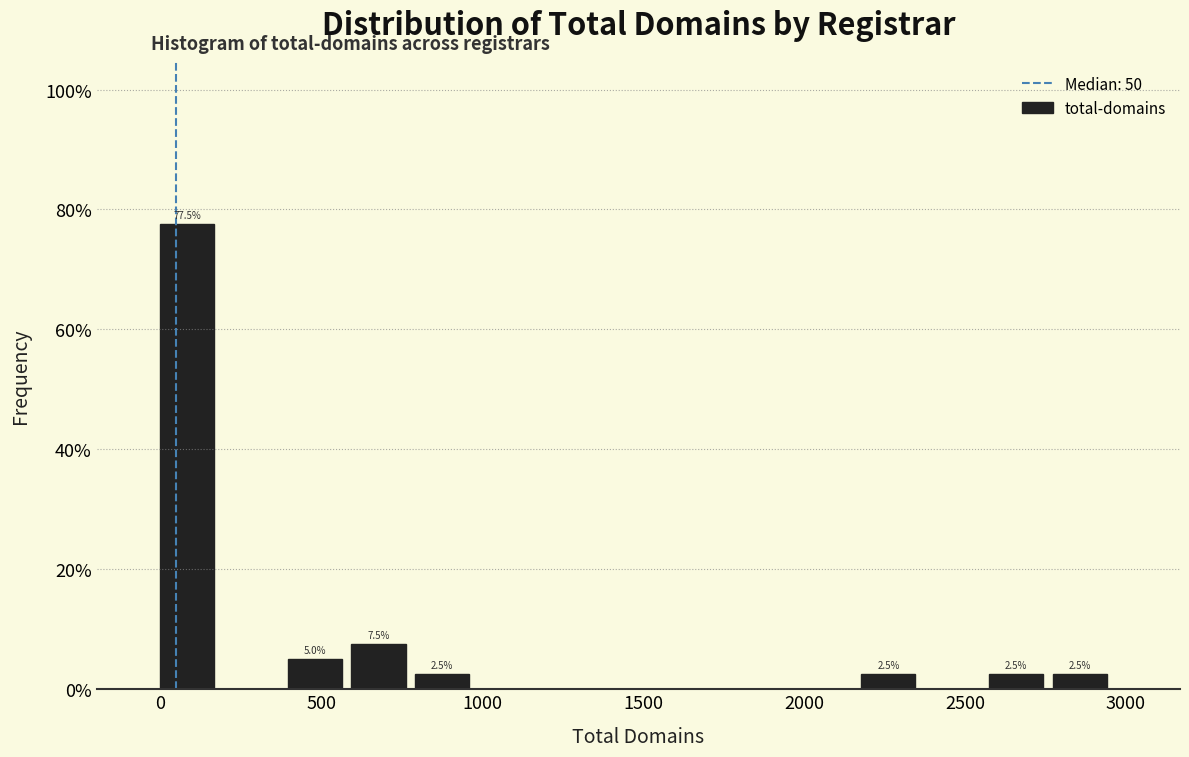

Around what value on the x-axis is the tallest bar? Give the approximate position of its centre, as read against the axis.

100